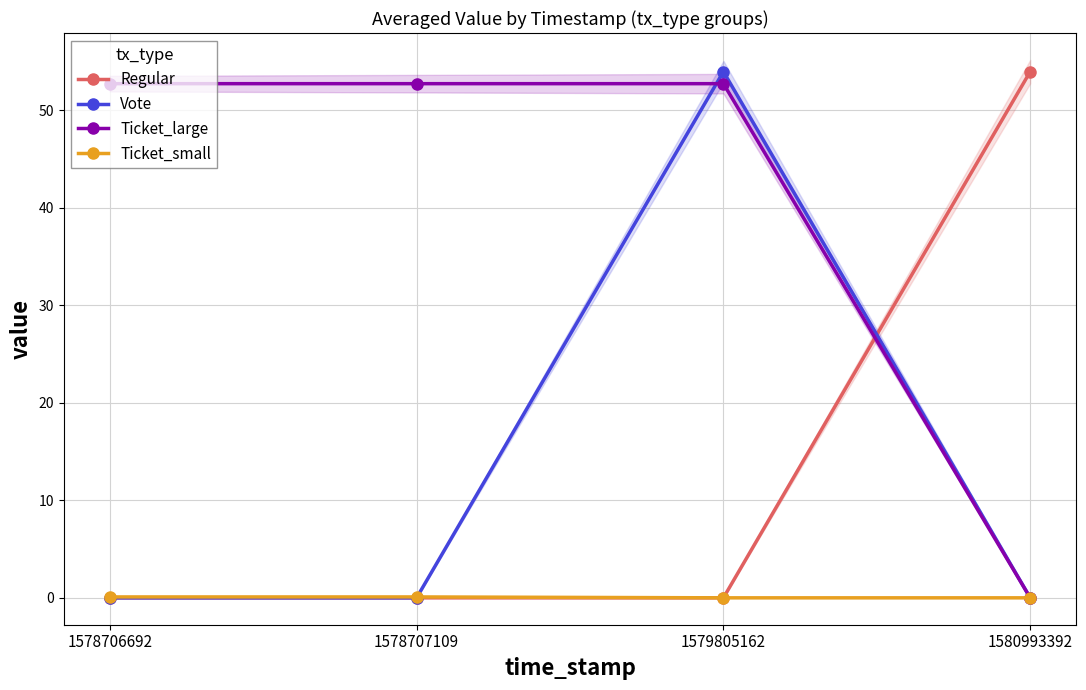

True or false: Ticket_small has more than 2 points higher than both neighbors.

False